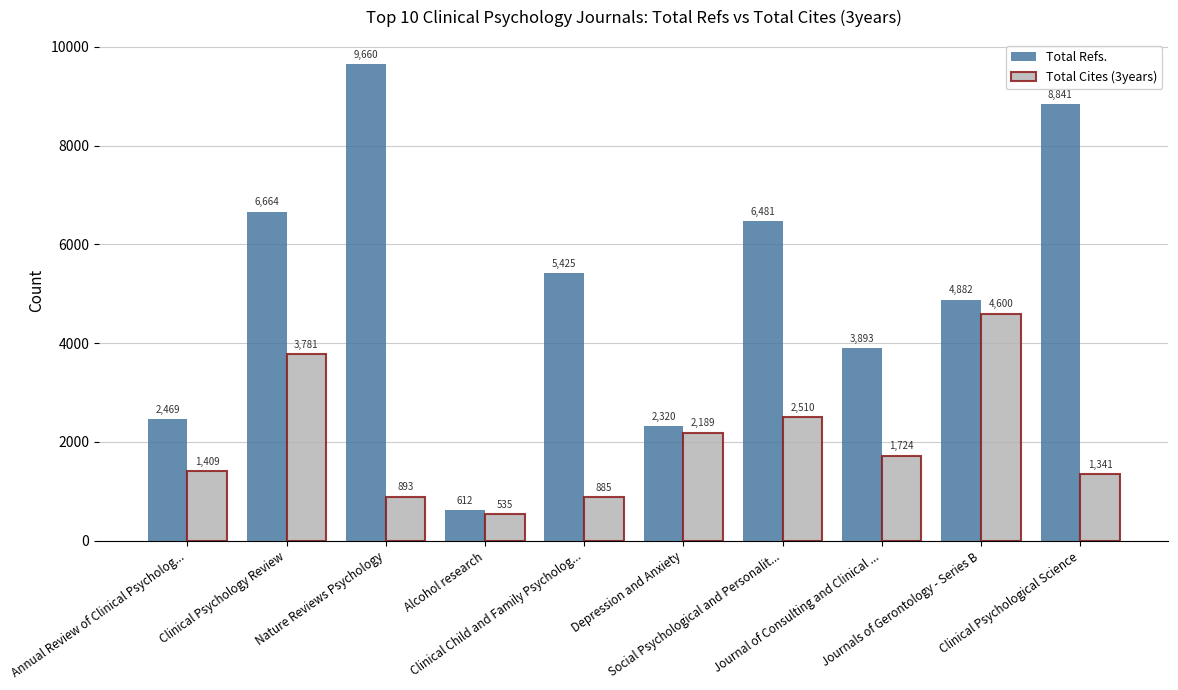

List the labels in order of Total Cites (3years) value, largest first.

Journals of Gerontology - Series B, Clinical Psychology Review, Social Psychological and Personalit..., Depression and Anxiety, Journal of Consulting and Clinical ..., Annual Review of Clinical Psycholog..., Clinical Psychological Science, Nature Reviews Psychology, Clinical Child and Family Psycholog..., Alcohol research